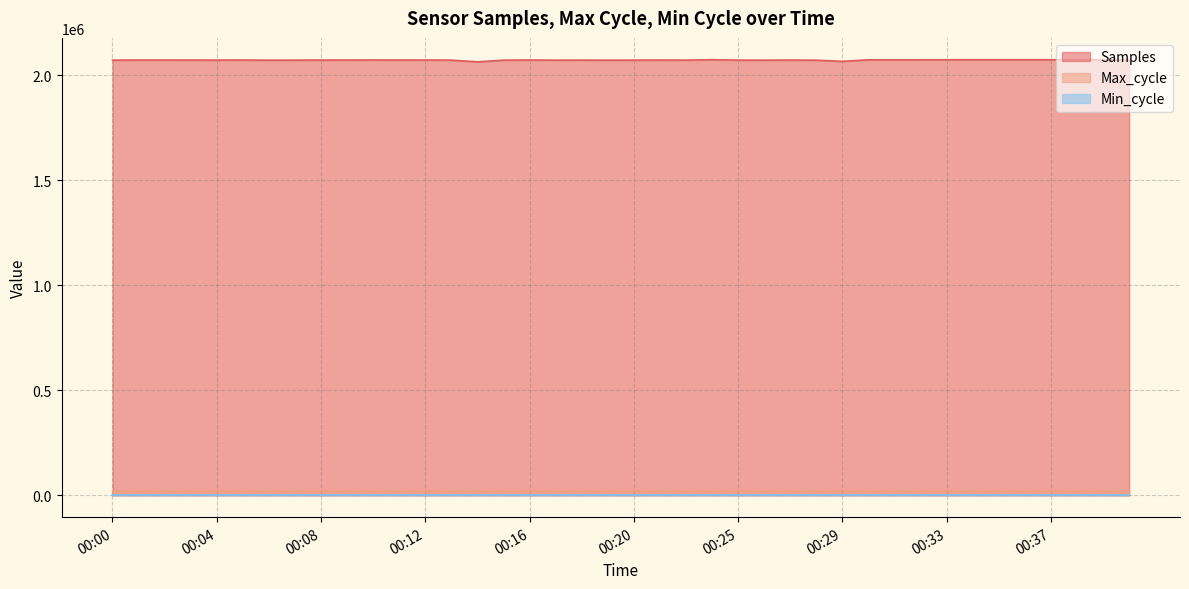

Which series has the largest range (max minus min)?

Samples